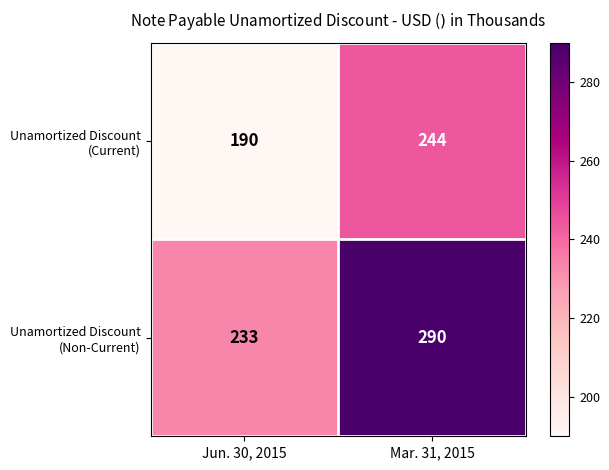

At which category is the sum across all series the highest?

Mar. 31, 2015